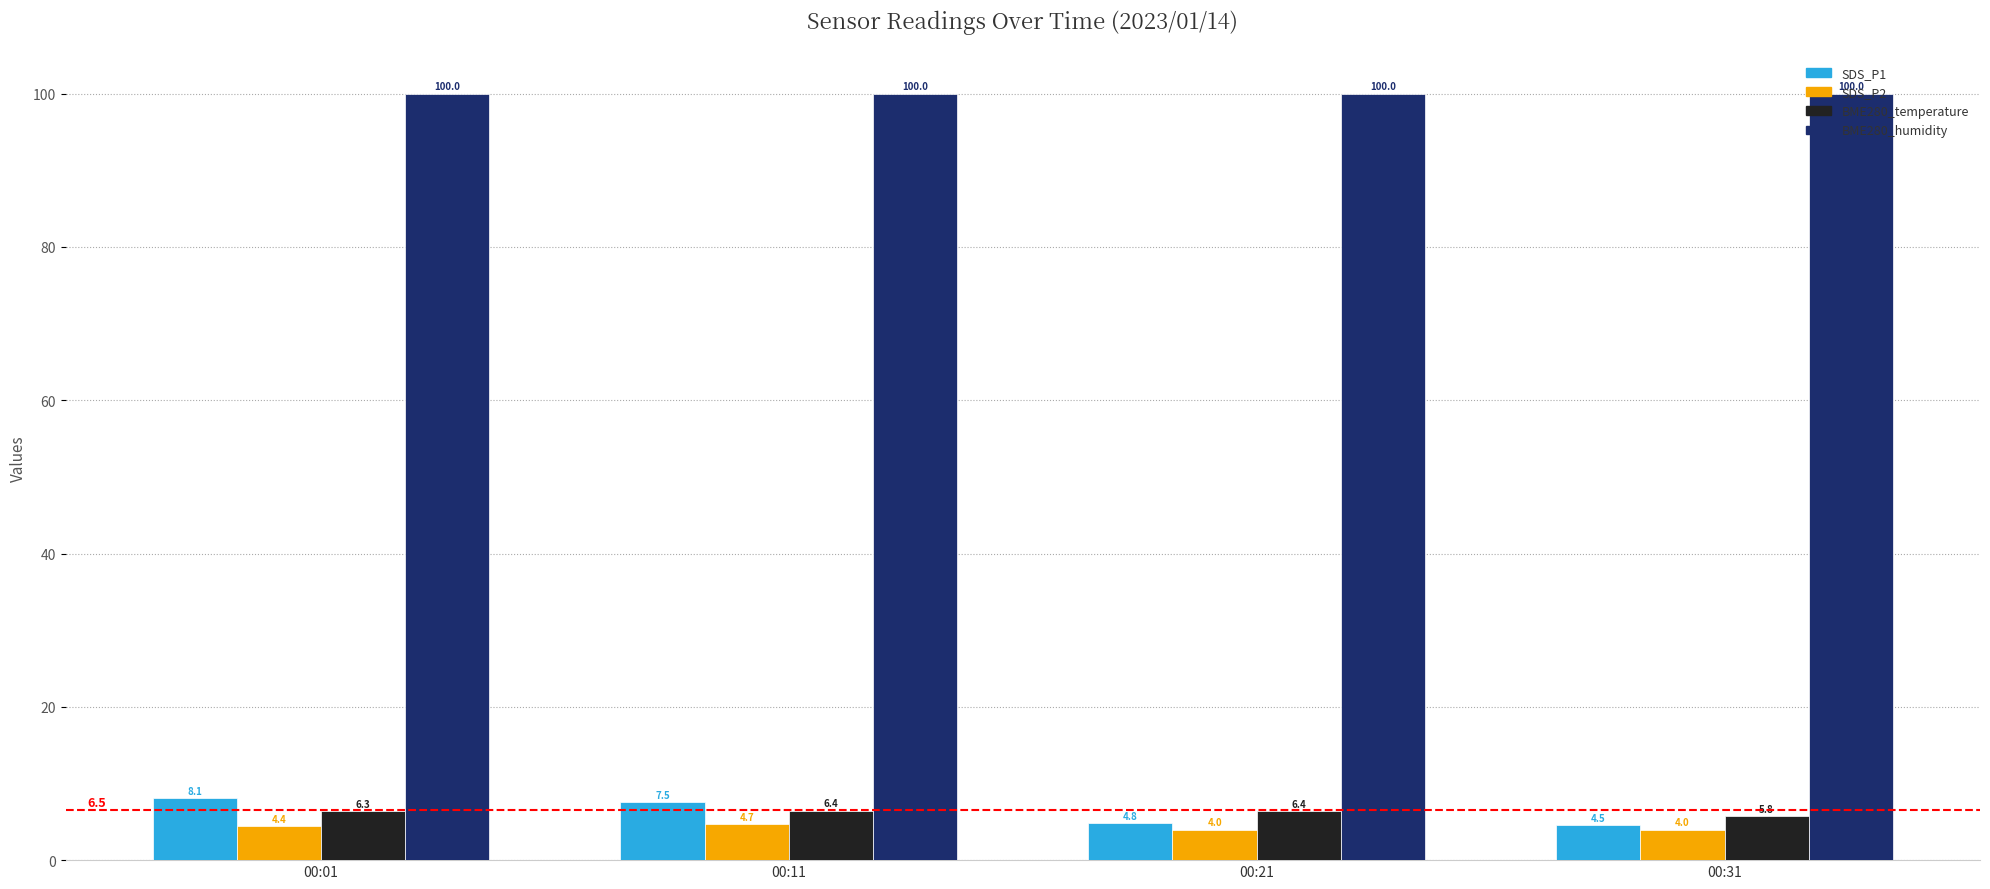

What is the sum of the BME280_humidity values at 00:01 and 00:11?

200.0